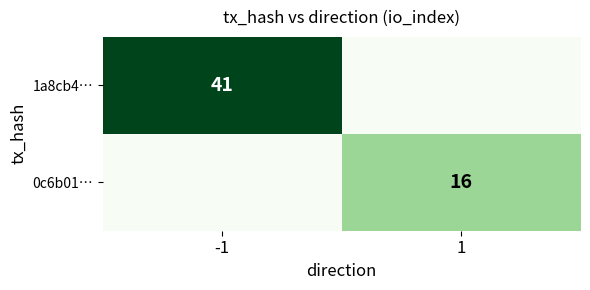

At which category does the chart reach its peak across all series?

-1